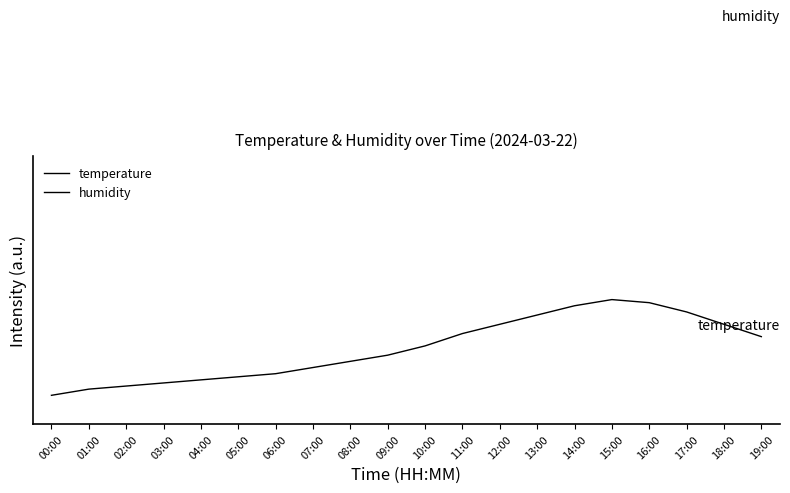

What is the sum of the temperature values at 03:00 and 09:00?

0.5